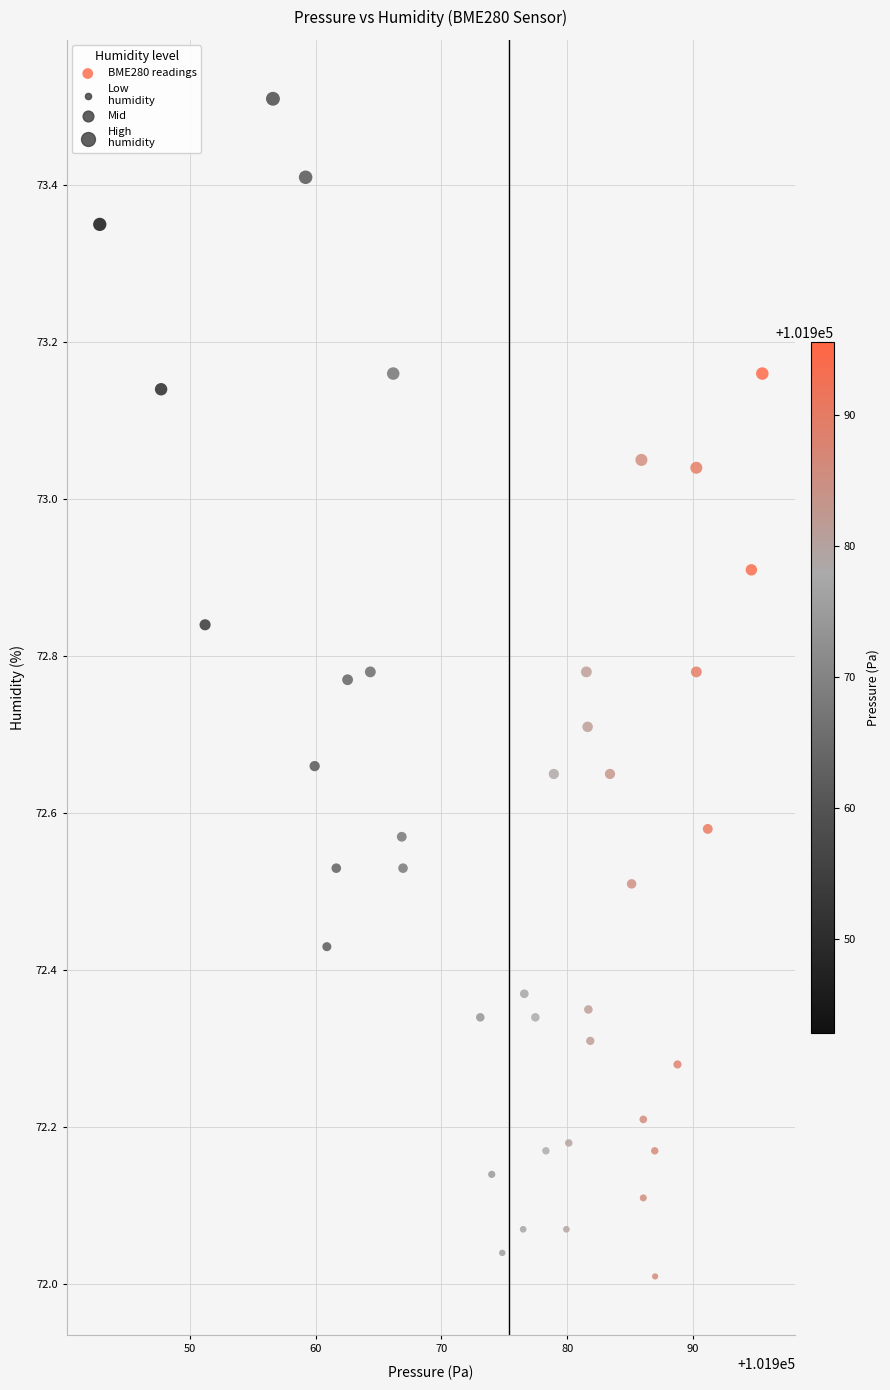

What is the range of X values (max minus min)?

52.7